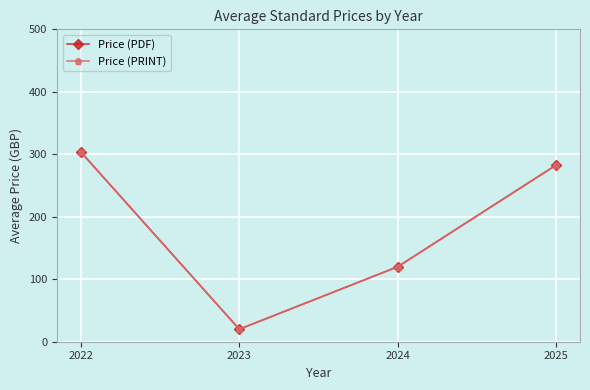

What value does the Price (PDF) series have at 2022?

303.7